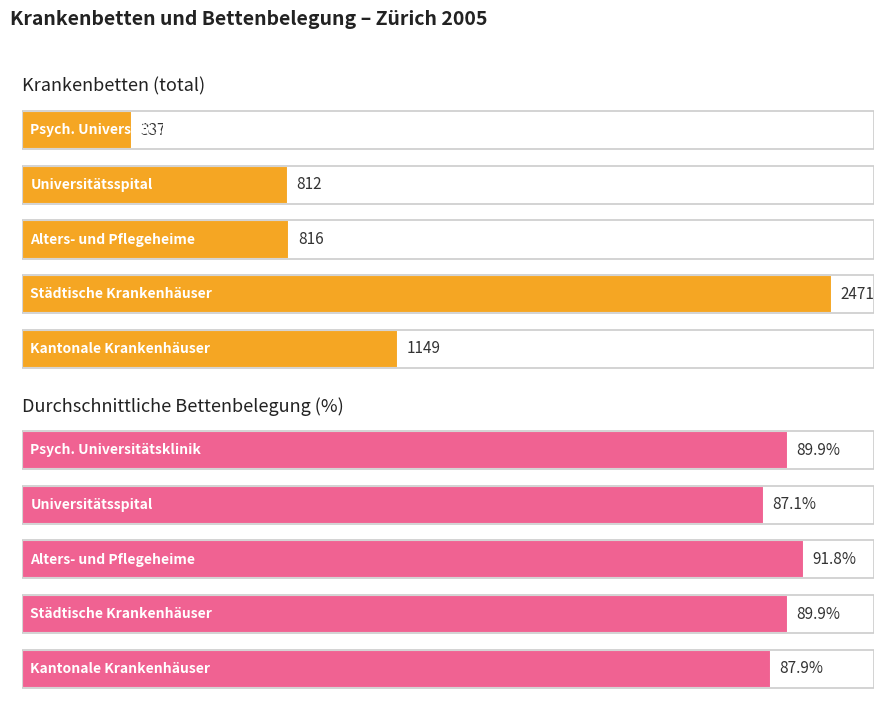

Between 2 and 1, which is larger?

1